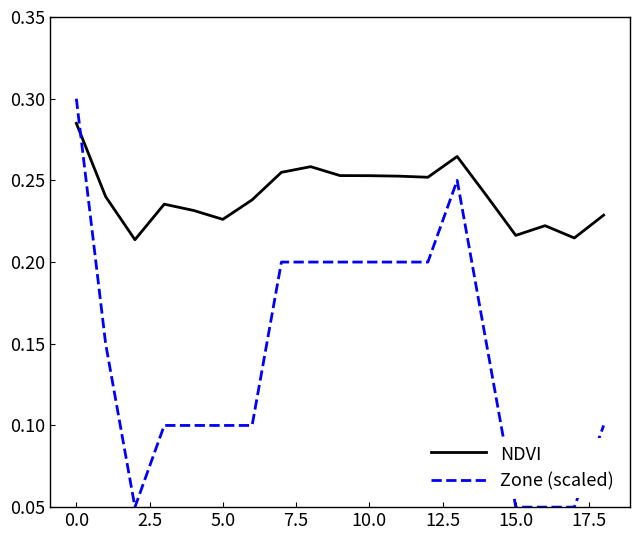

How many categories are shown in the chart?

19